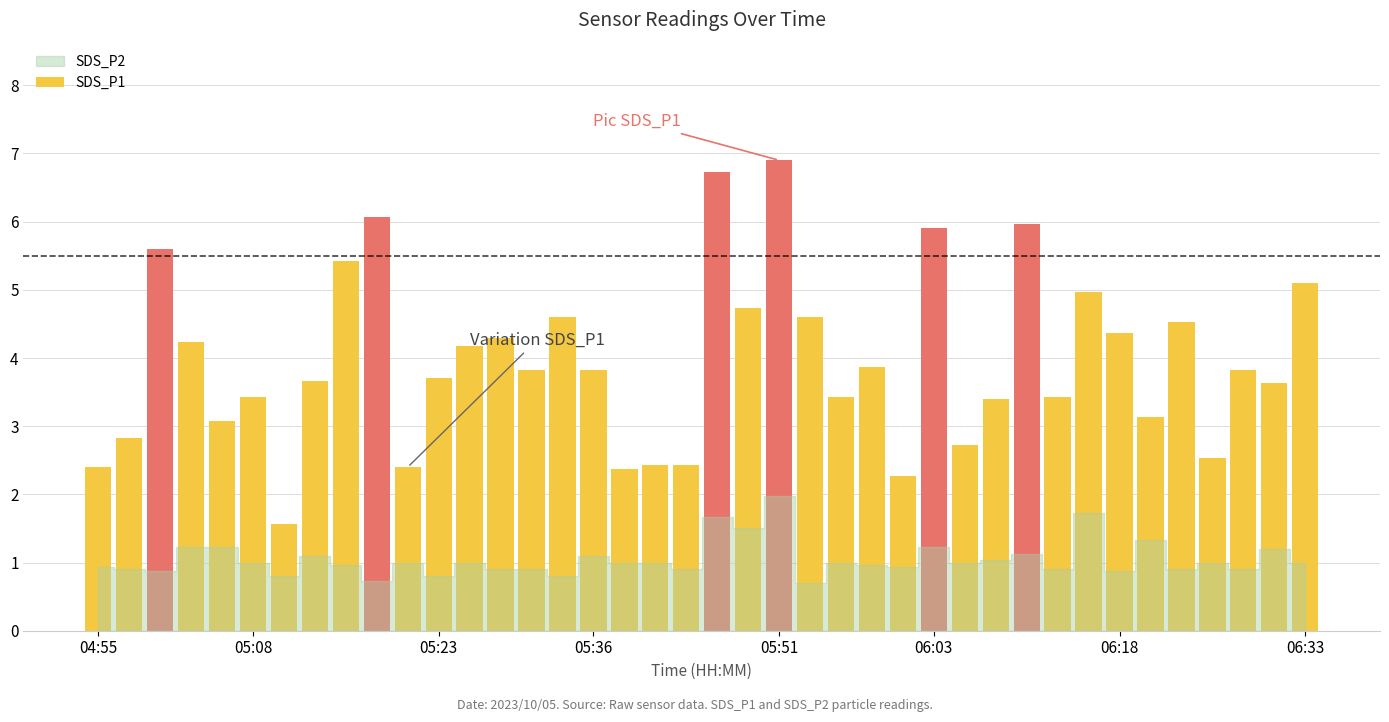

What is the value of the 11th bar from the left?

2.4